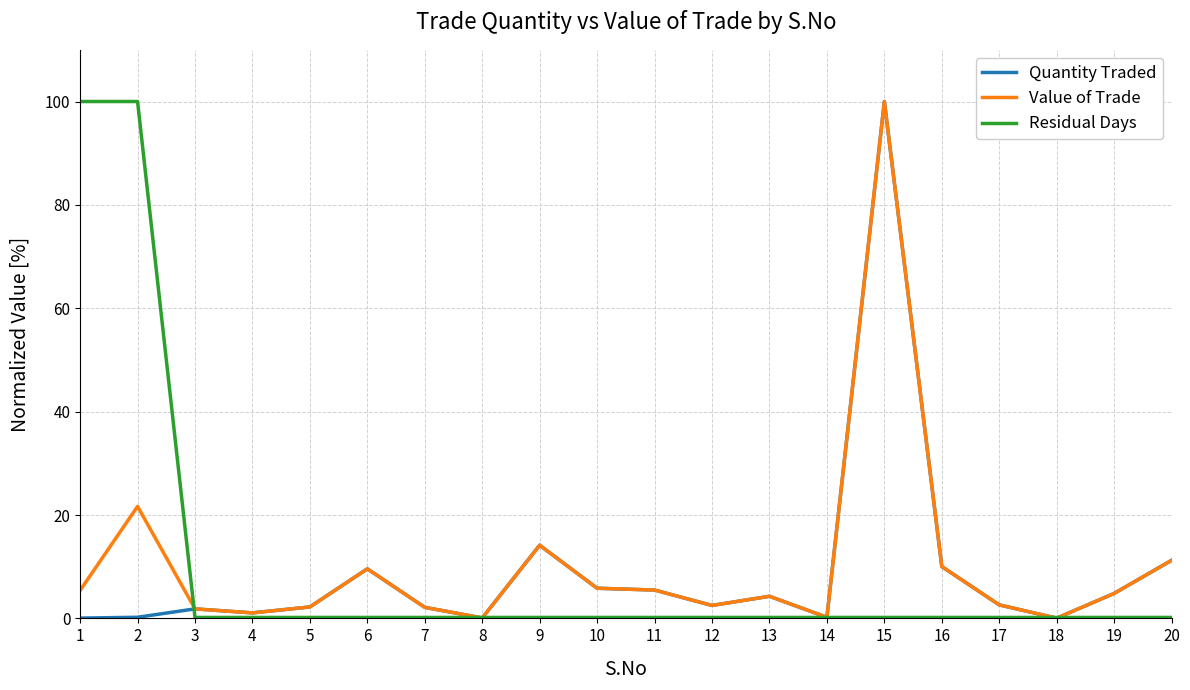

Which category has the highest value in the Quantity Traded series?

15